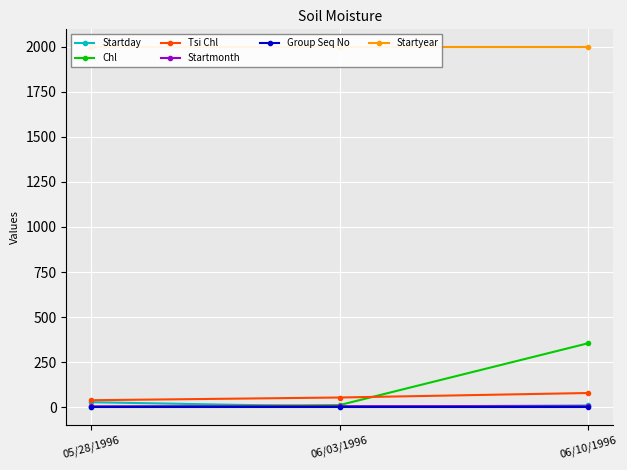

True or false: Chl has a value of 612 at 06/10/1996.

False